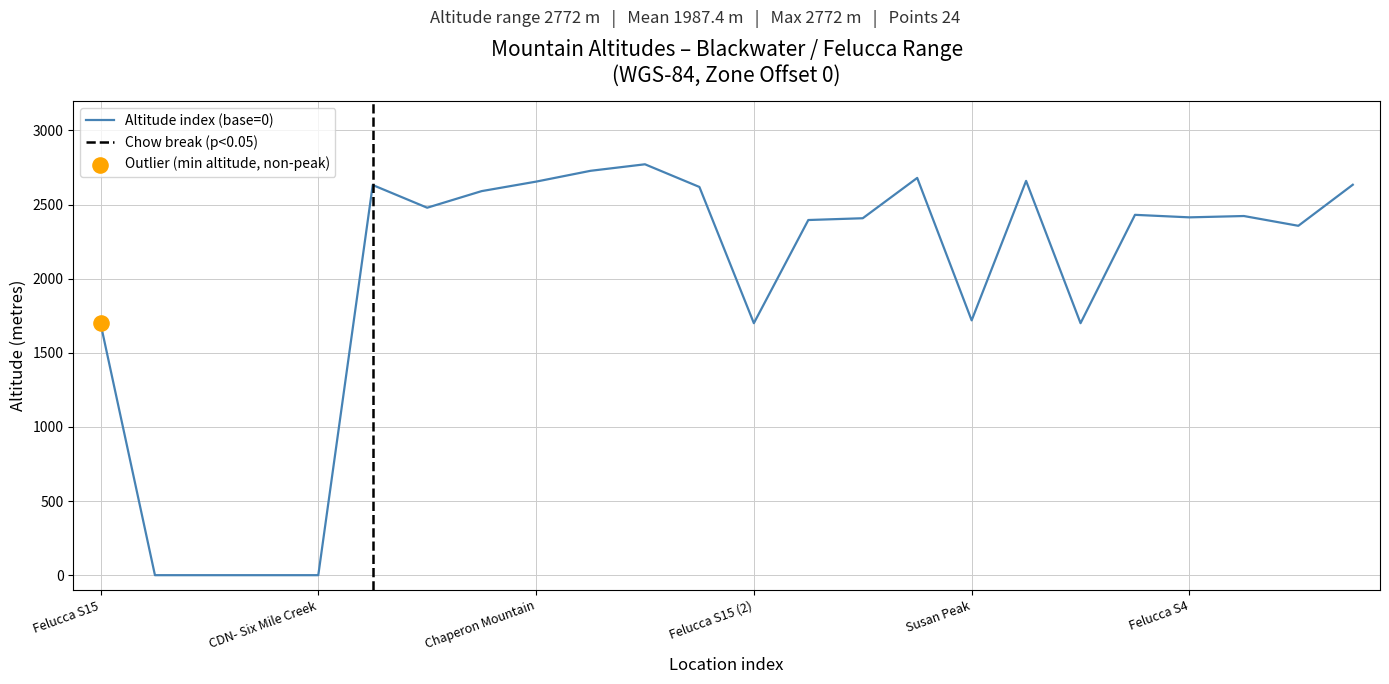

What is the change in value from Heather Mountain to Felucca S4?

-65